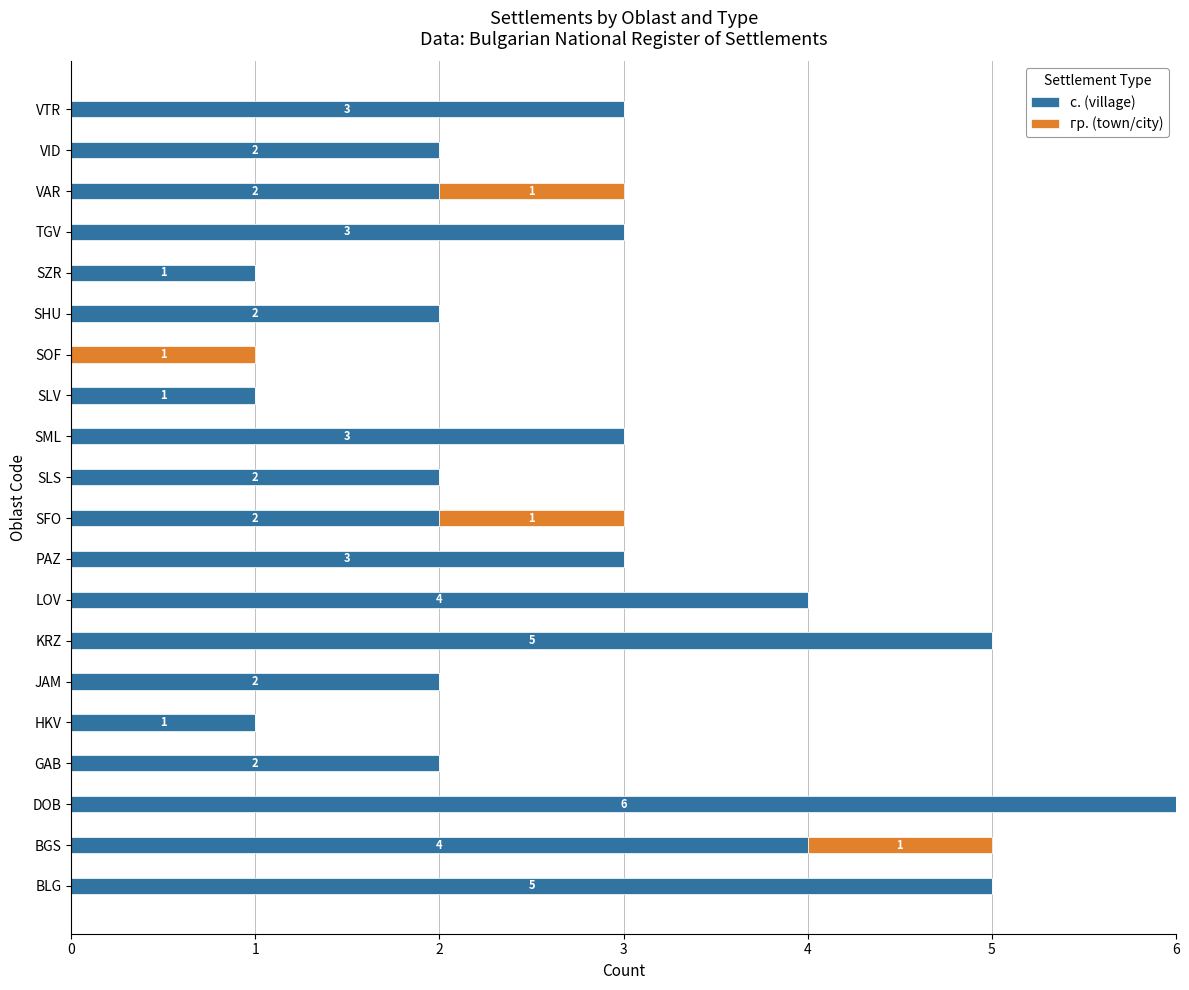

At which category is the sum across all series the highest?

DOB